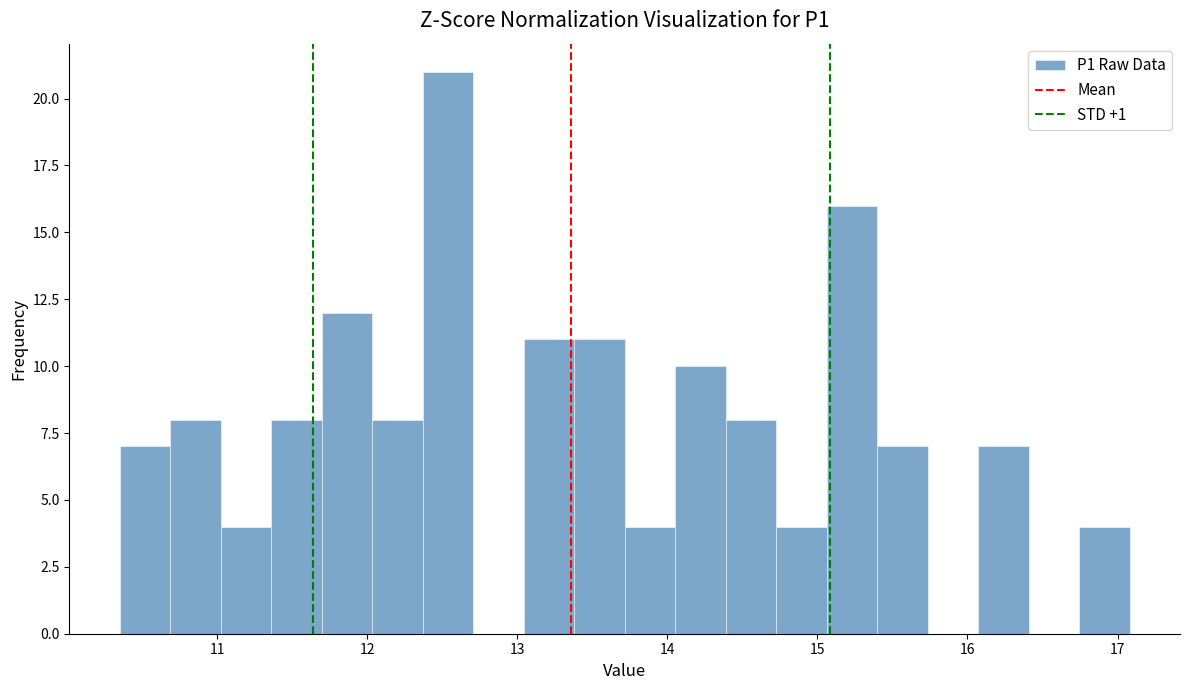

Read against the x-axis, roughly where is the centre of the tallest bar?

12.5